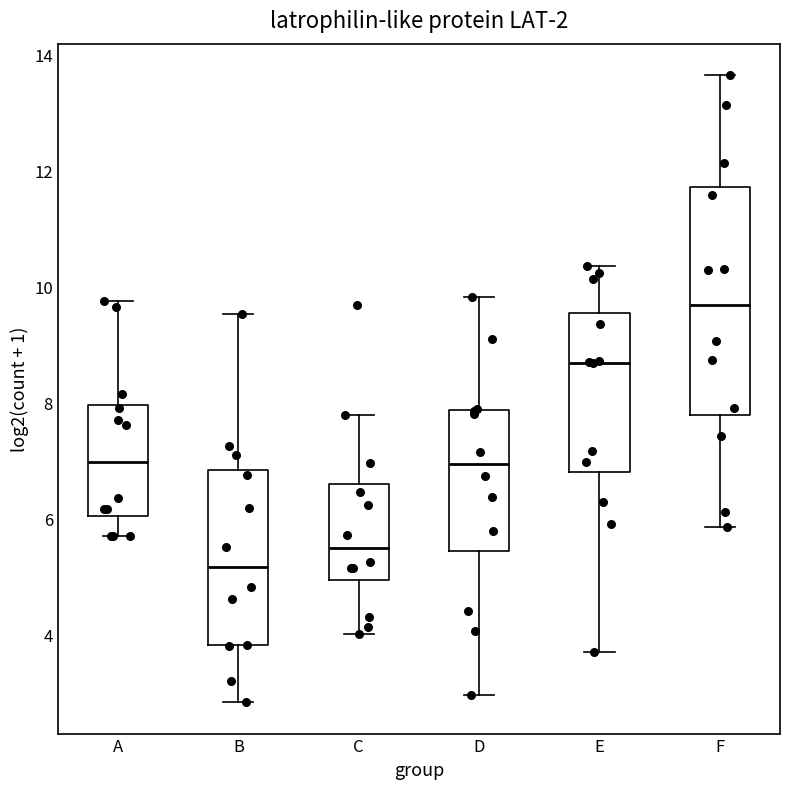

Reading left to right, read every box against the y-axis: the position of its median line, the range the box covers, and the ends of its whiskers. The values are not printed on the chart, so give them approximately, as read against the axis.

A: median 7.0, box 6.0 to 8.0, whiskers 5.6 to 9.8
B: median 5.2, box 3.8 to 6.8, whiskers 2.8 to 9.6
C: median 5.4, box 5.0 to 6.6, whiskers 4.0 to 7.8
D: median 7.0, box 5.4 to 7.8, whiskers 3.0 to 9.8
E: median 8.6, box 6.8 to 9.6, whiskers 3.8 to 10.4
F: median 9.6, box 7.8 to 11.8, whiskers 5.8 to 13.6